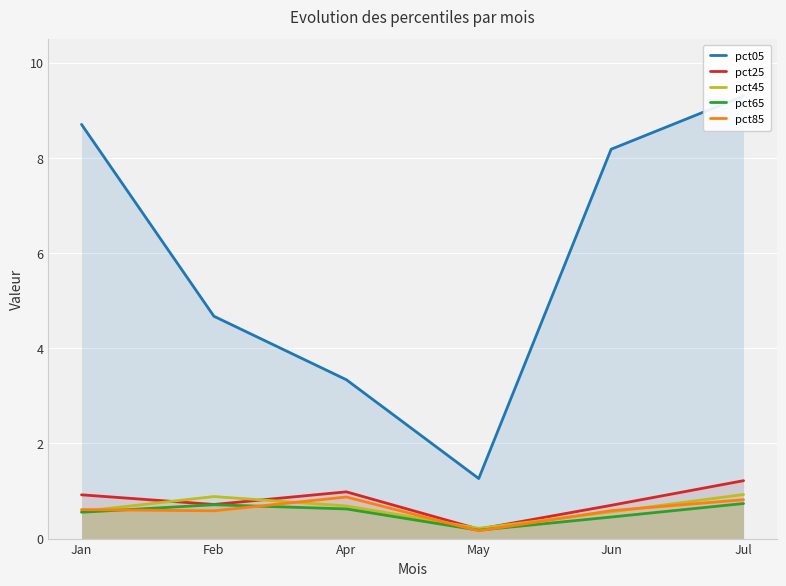

Between Feb and May, which is larger?

Feb